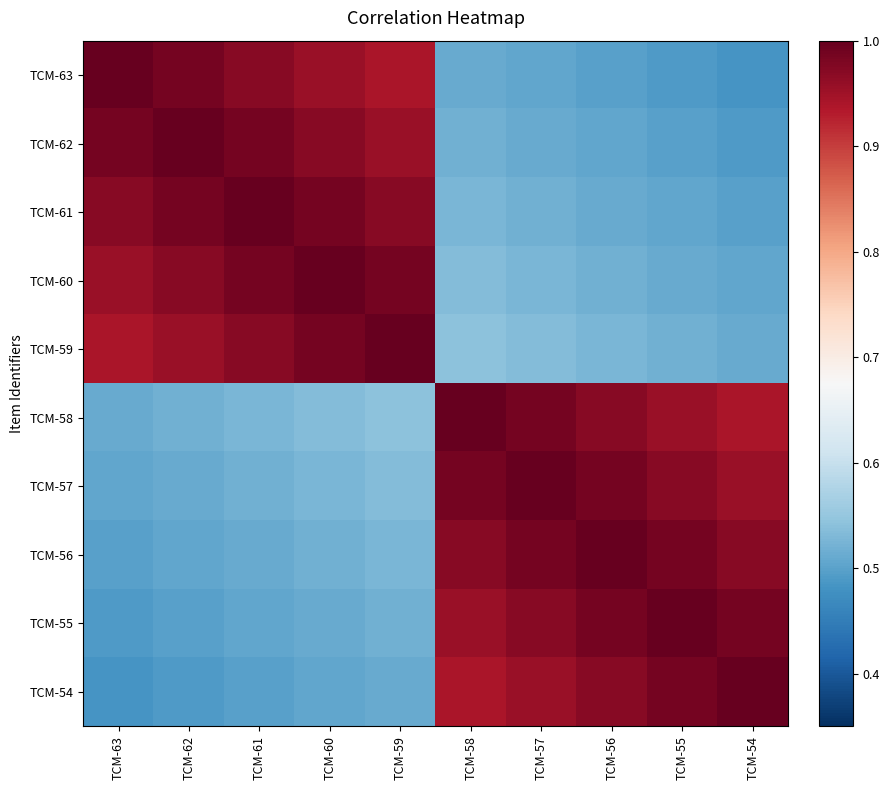

Reading left to right, list all the values displayed in this chart.

TCM-63: TCM-63=1.0	TCM-62=1.0	TCM-61=1.0	TCM-60=1.0	TCM-59=0.9	TCM-58=0.5	TCM-57=0.5	TCM-56=0.5	TCM-55=0.5	TCM-54=0.5
TCM-62: TCM-63=1.0	TCM-62=1.0	TCM-61=1.0	TCM-60=1.0	TCM-59=1.0	TCM-58=0.5	TCM-57=0.5	TCM-56=0.5	TCM-55=0.5	TCM-54=0.5
TCM-61: TCM-63=1.0	TCM-62=1.0	TCM-61=1.0	TCM-60=1.0	TCM-59=1.0	TCM-58=0.5	TCM-57=0.5	TCM-56=0.5	TCM-55=0.5	TCM-54=0.5
TCM-60: TCM-63=1.0	TCM-62=1.0	TCM-61=1.0	TCM-60=1.0	TCM-59=1.0	TCM-58=0.5	TCM-57=0.5	TCM-56=0.5	TCM-55=0.5	TCM-54=0.5
TCM-59: TCM-63=0.9	TCM-62=1.0	TCM-61=1.0	TCM-60=1.0	TCM-59=1.0	TCM-58=0.5	TCM-57=0.5	TCM-56=0.5	TCM-55=0.5	TCM-54=0.5
TCM-58: TCM-63=0.5	TCM-62=0.5	TCM-61=0.5	TCM-60=0.5	TCM-59=0.5	TCM-58=1.0	TCM-57=1.0	TCM-56=1.0	TCM-55=1.0	TCM-54=0.9
TCM-57: TCM-63=0.5	TCM-62=0.5	TCM-61=0.5	TCM-60=0.5	TCM-59=0.5	TCM-58=1.0	TCM-57=1.0	TCM-56=1.0	TCM-55=1.0	TCM-54=1.0
TCM-56: TCM-63=0.5	TCM-62=0.5	TCM-61=0.5	TCM-60=0.5	TCM-59=0.5	TCM-58=1.0	TCM-57=1.0	TCM-56=1.0	TCM-55=1.0	TCM-54=1.0
TCM-55: TCM-63=0.5	TCM-62=0.5	TCM-61=0.5	TCM-60=0.5	TCM-59=0.5	TCM-58=1.0	TCM-57=1.0	TCM-56=1.0	TCM-55=1.0	TCM-54=1.0
TCM-54: TCM-63=0.5	TCM-62=0.5	TCM-61=0.5	TCM-60=0.5	TCM-59=0.5	TCM-58=0.9	TCM-57=1.0	TCM-56=1.0	TCM-55=1.0	TCM-54=1.0